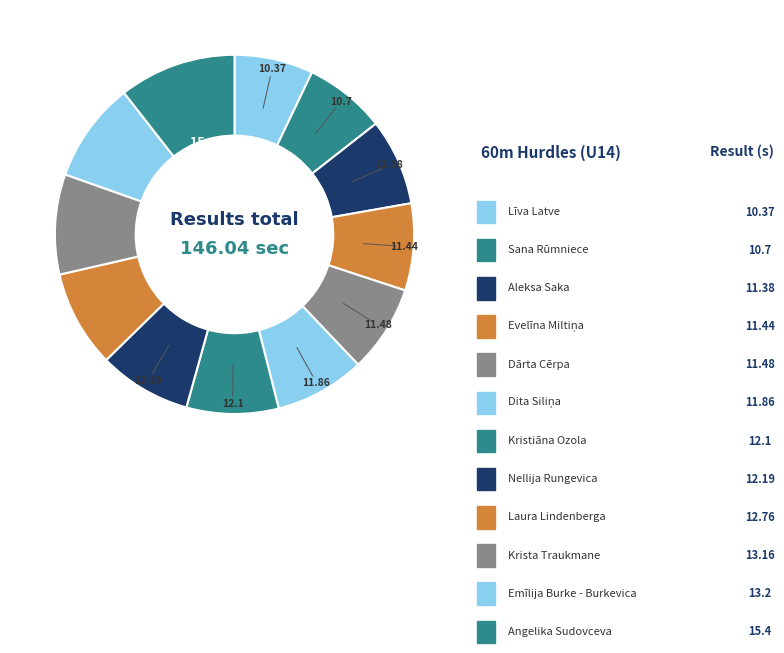

The Aleksa Saka slice represents 1% of the pie. True or false?

False